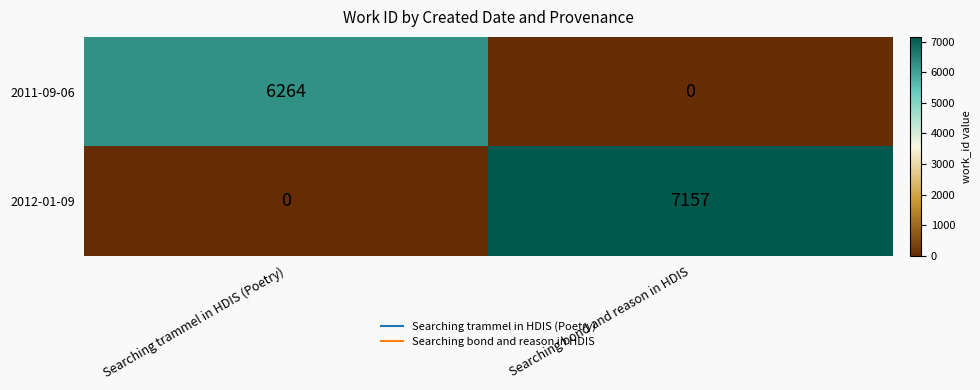

What is the maximum value shown in the chart?

7157